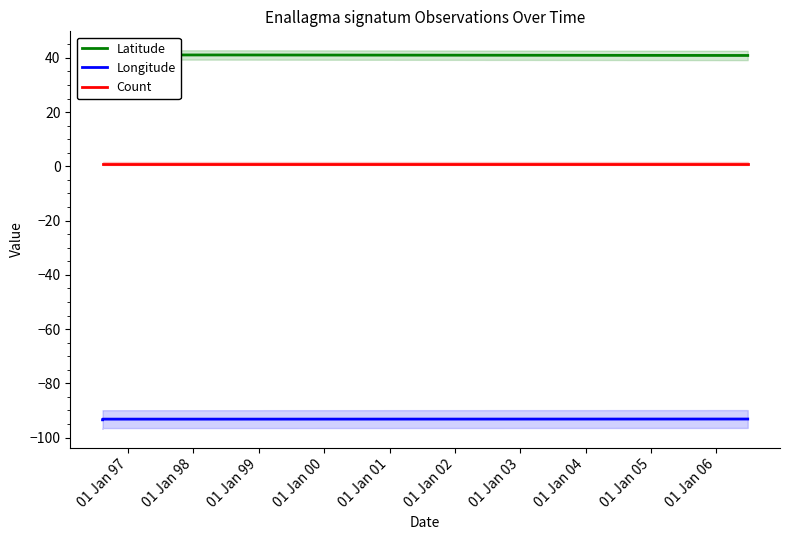

True or false: Longitude and Count cross at least once.

False